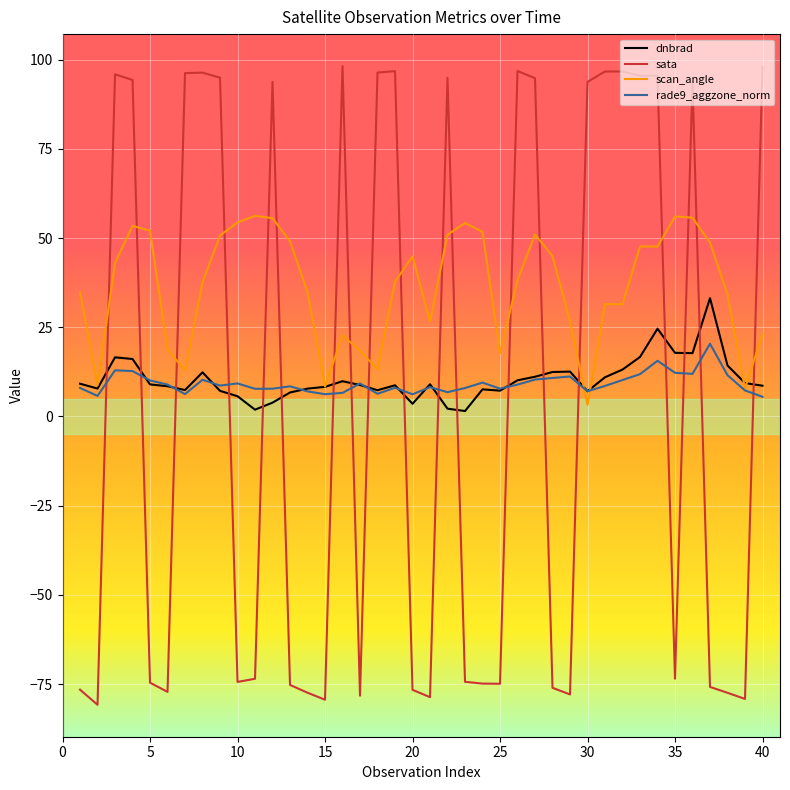

Which series has the widest spread of values?

sata